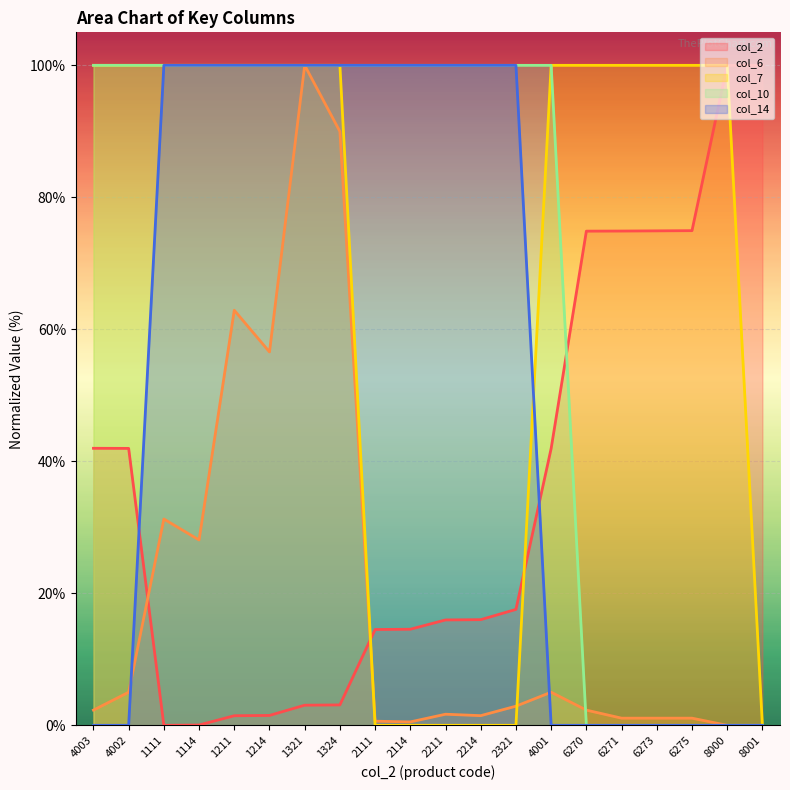

Count the col_10 values in the range 0 to 100.

20